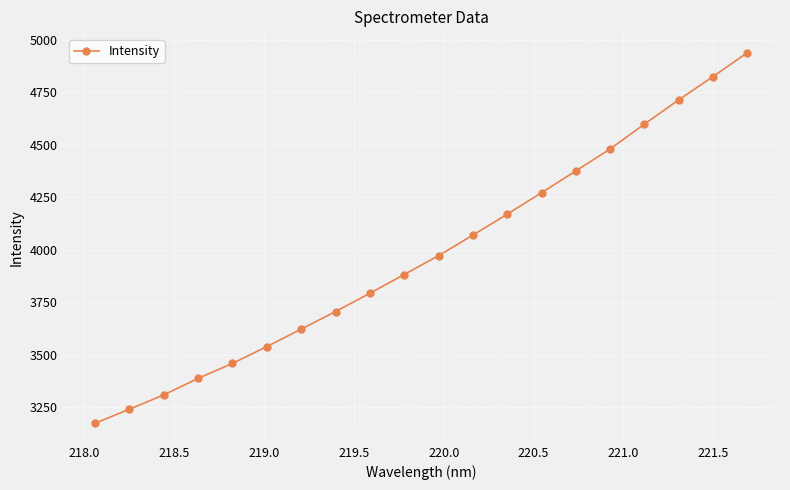

What is the value of the 15th point from the left?

4375.0